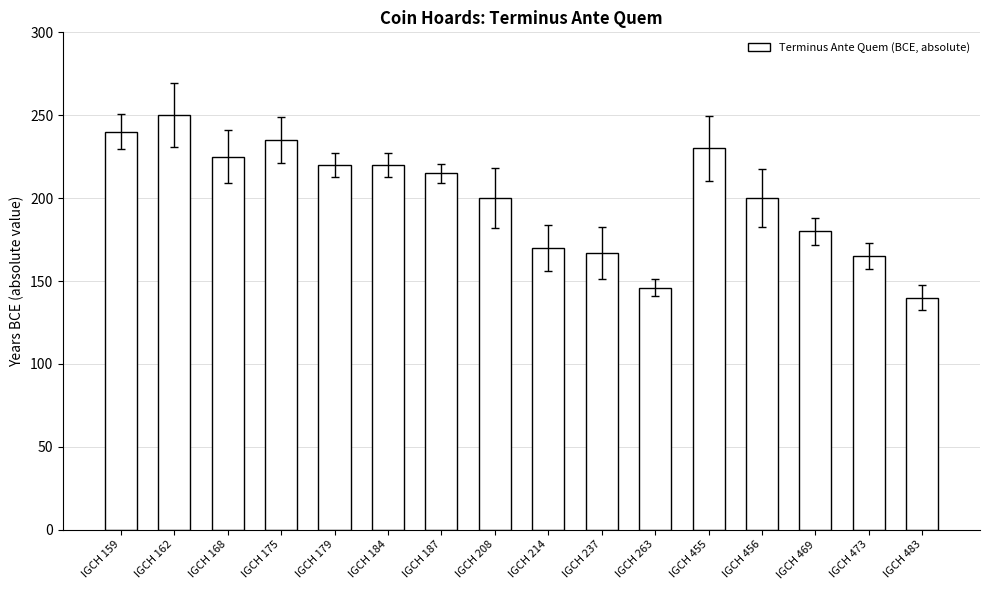

What is the sum of all values?

3203